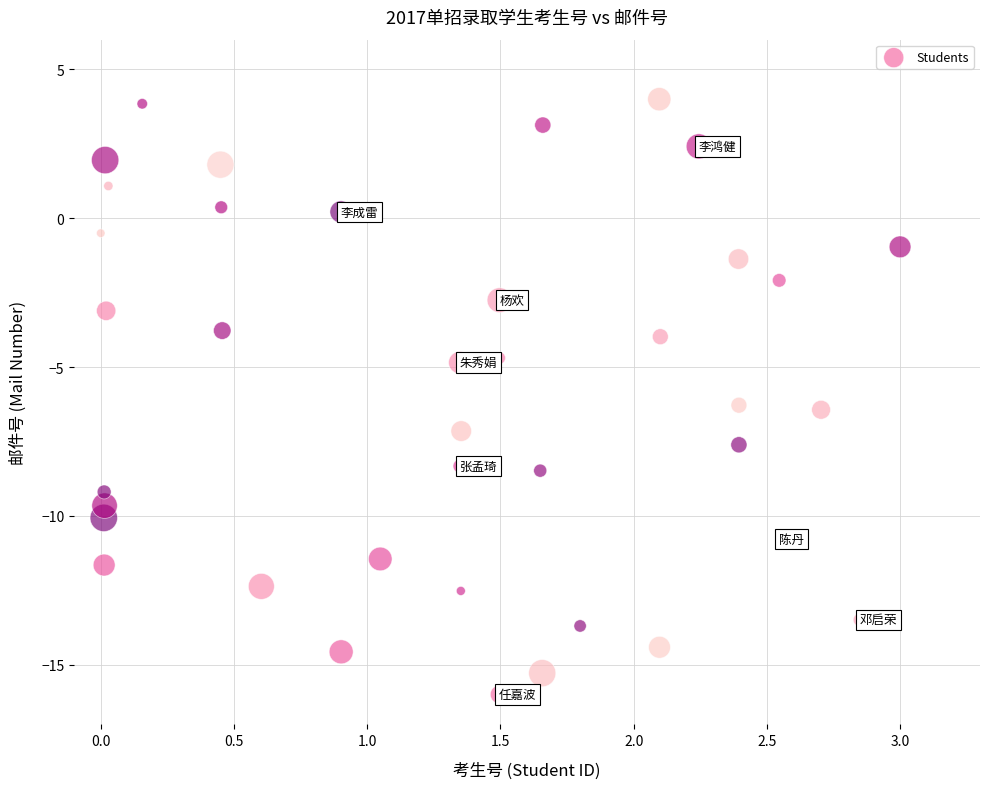

What is the range of Y values (max minus min)?

20.0